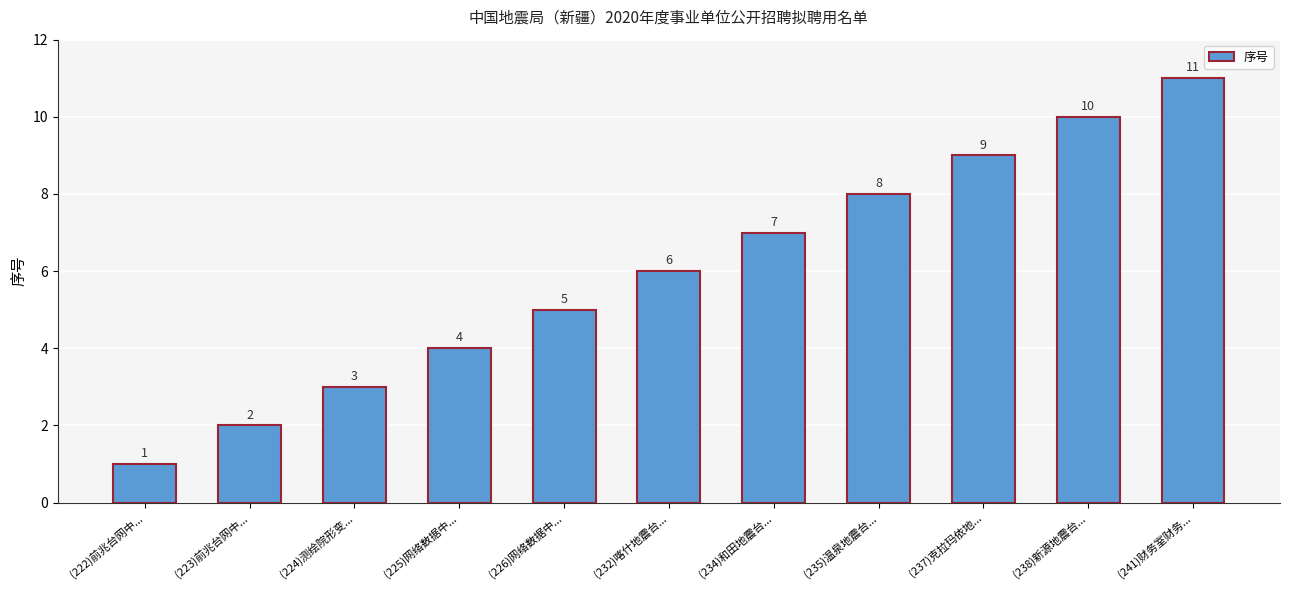

What is the difference between the maximum and minimum values?

10